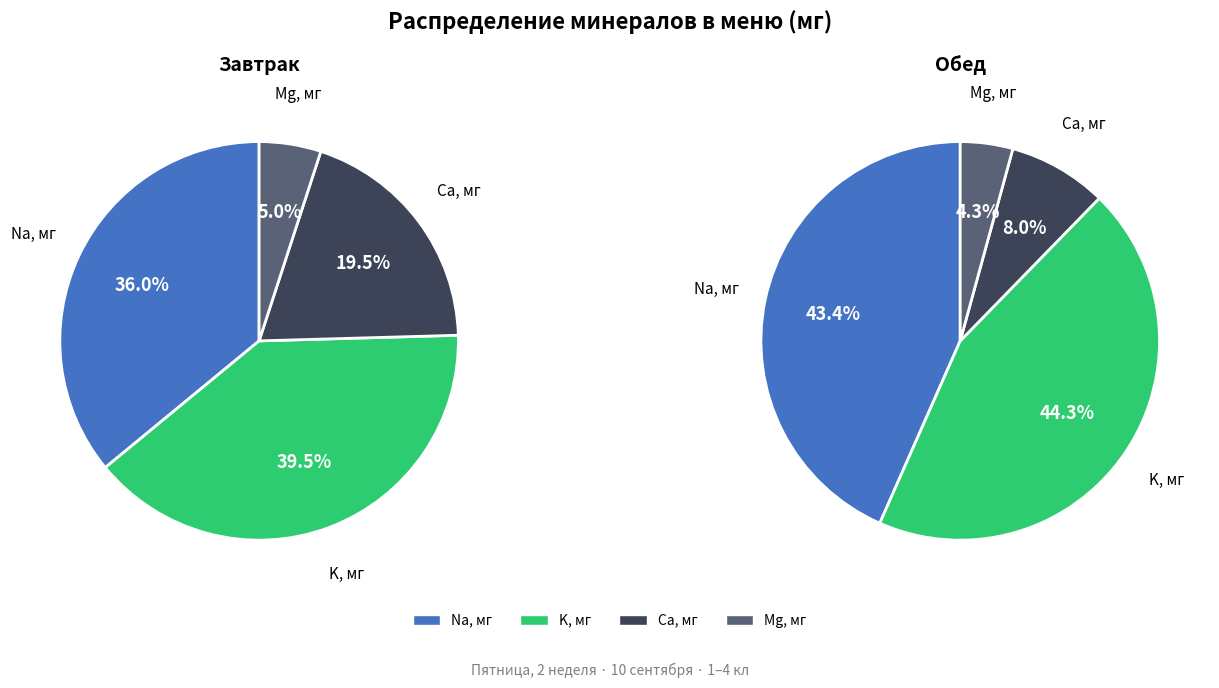

Which series changed the most between K, мг and Ca, мг?

Обед